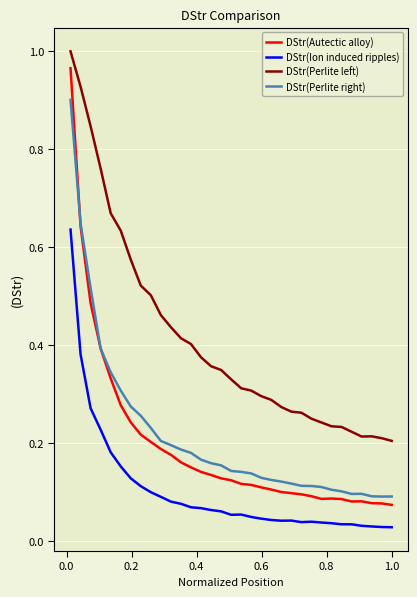

Which series has the widest spread of values?

DStr(Autectic alloy)